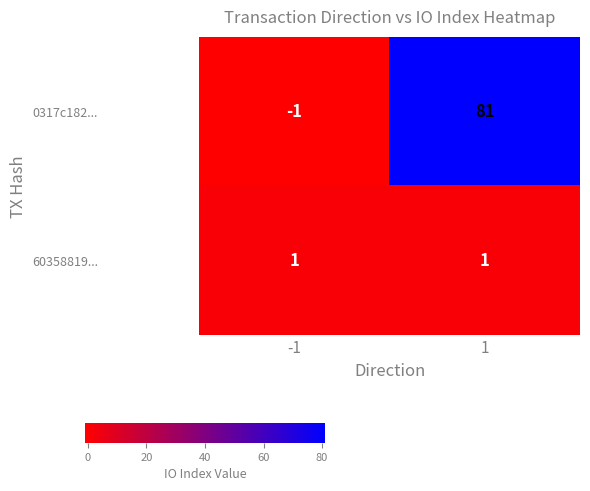

Reading left to right, what are all the values shown in this chart?

0317c182...: -1	81
60358819...: 1	1